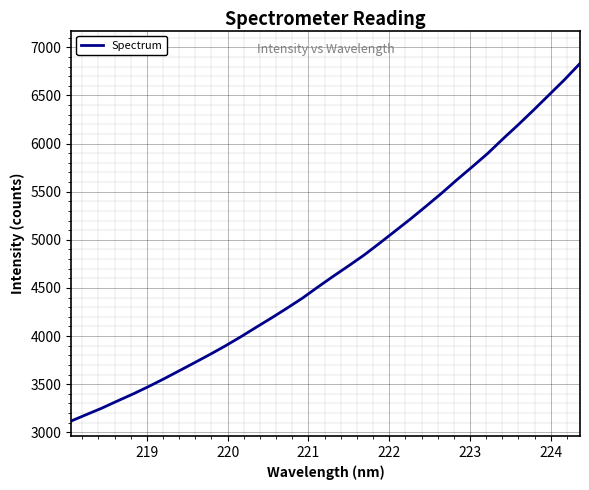

Count the number of categories in the chart.

34